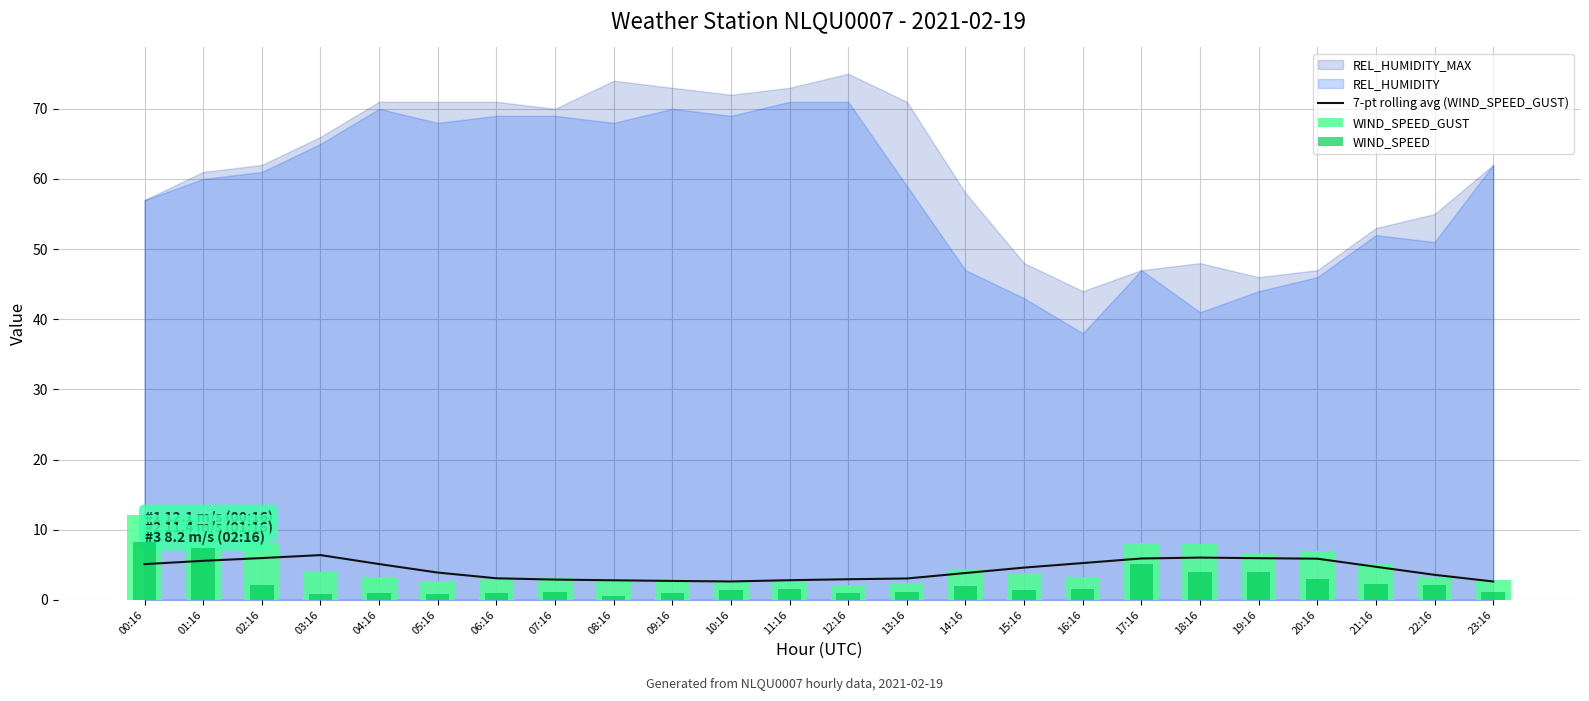

What position from the left is 07:16?

8